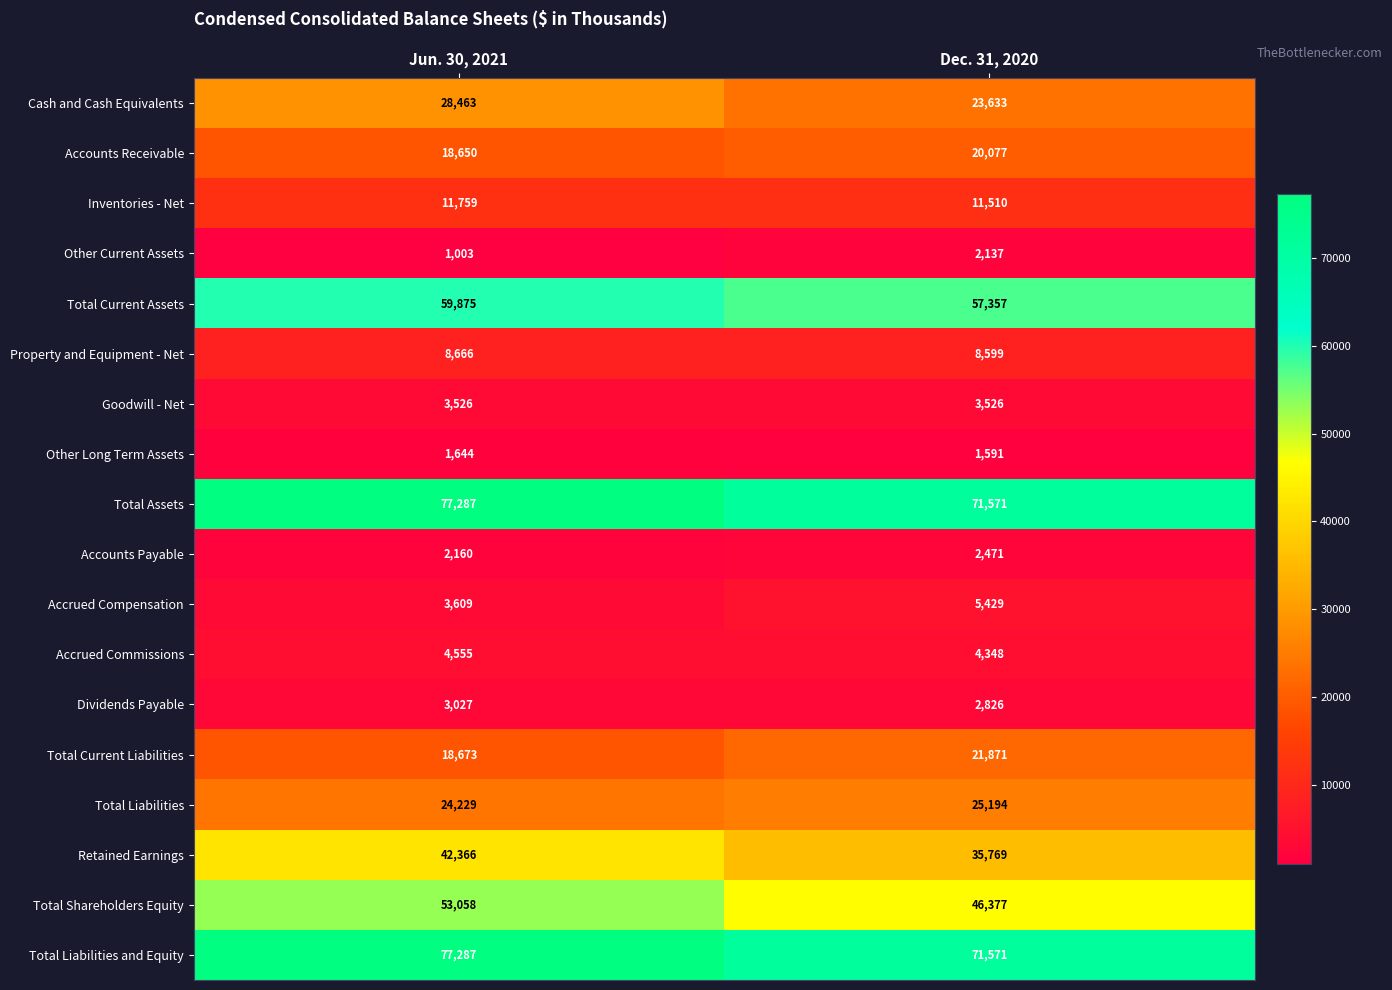

At which category is the sum across all series the highest?

Jun. 30, 2021